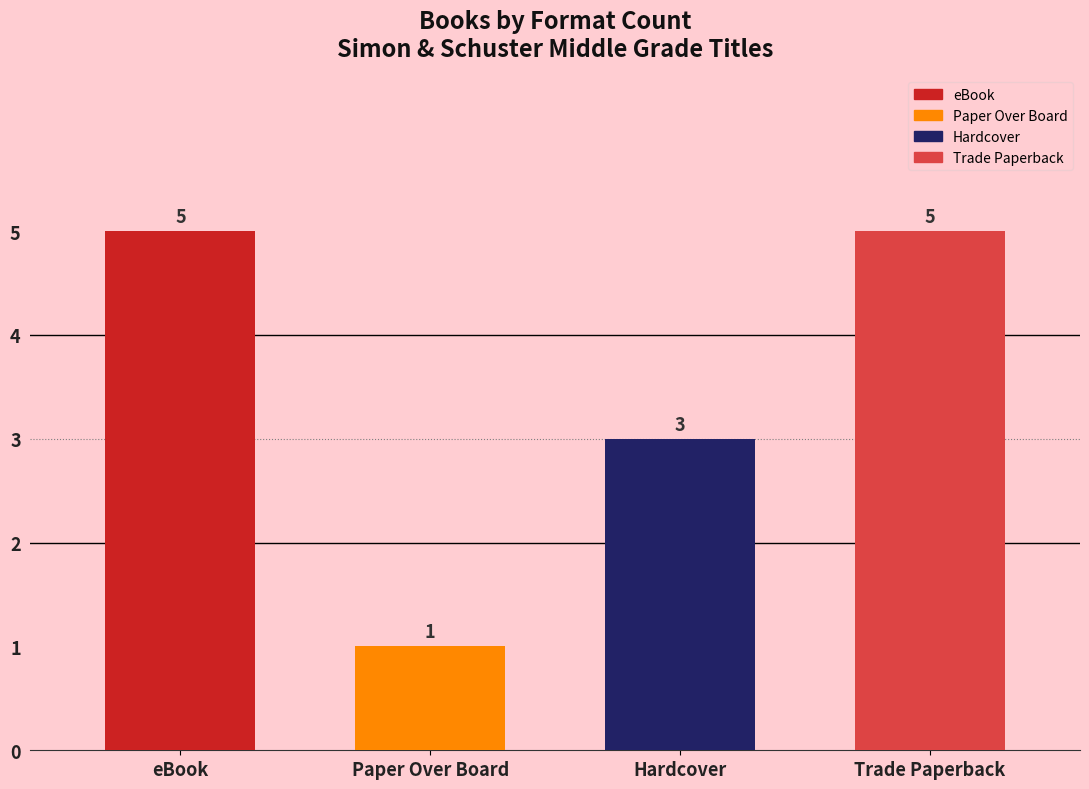

Which category has the highest value across all series?

eBook